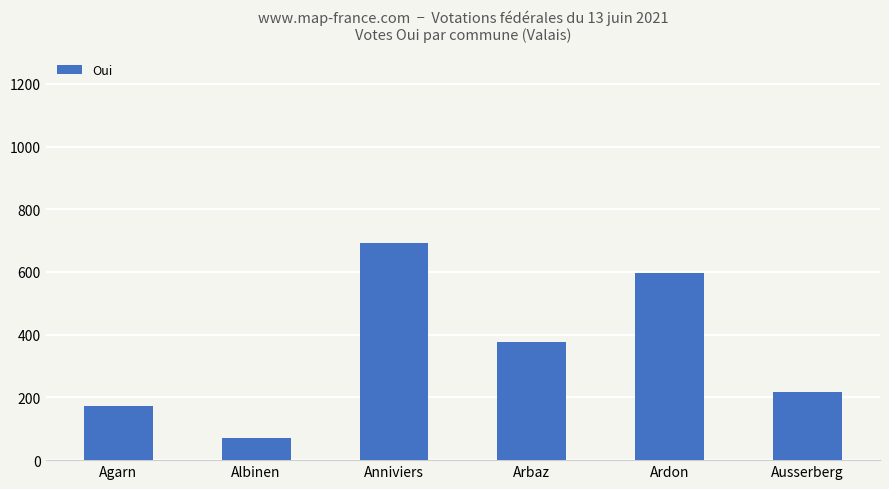

Which category has the highest value across all series?

Anniviers